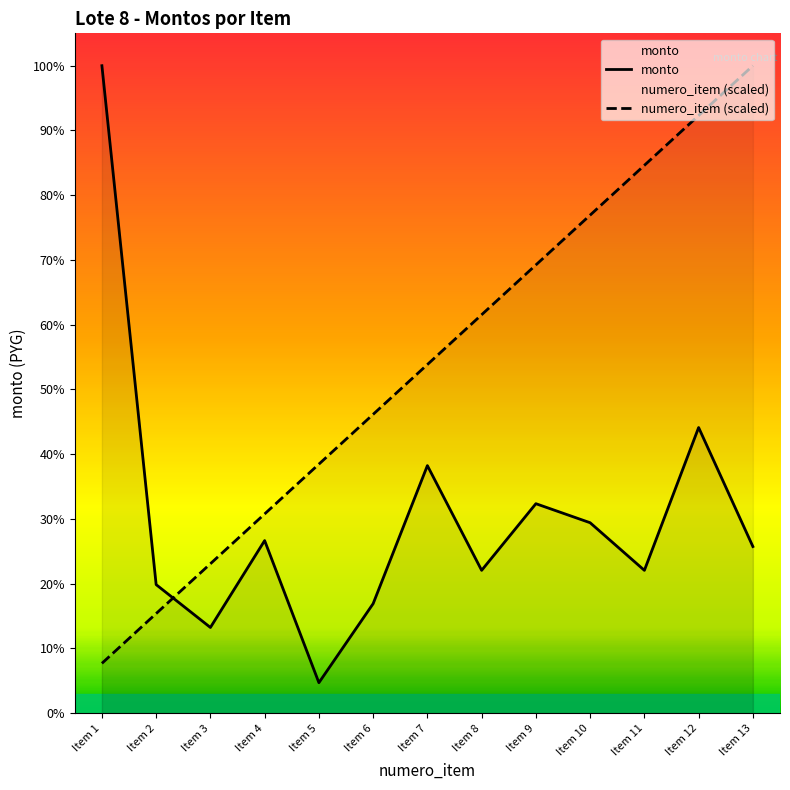

At which label is monto closest to 1466720?

Item 12